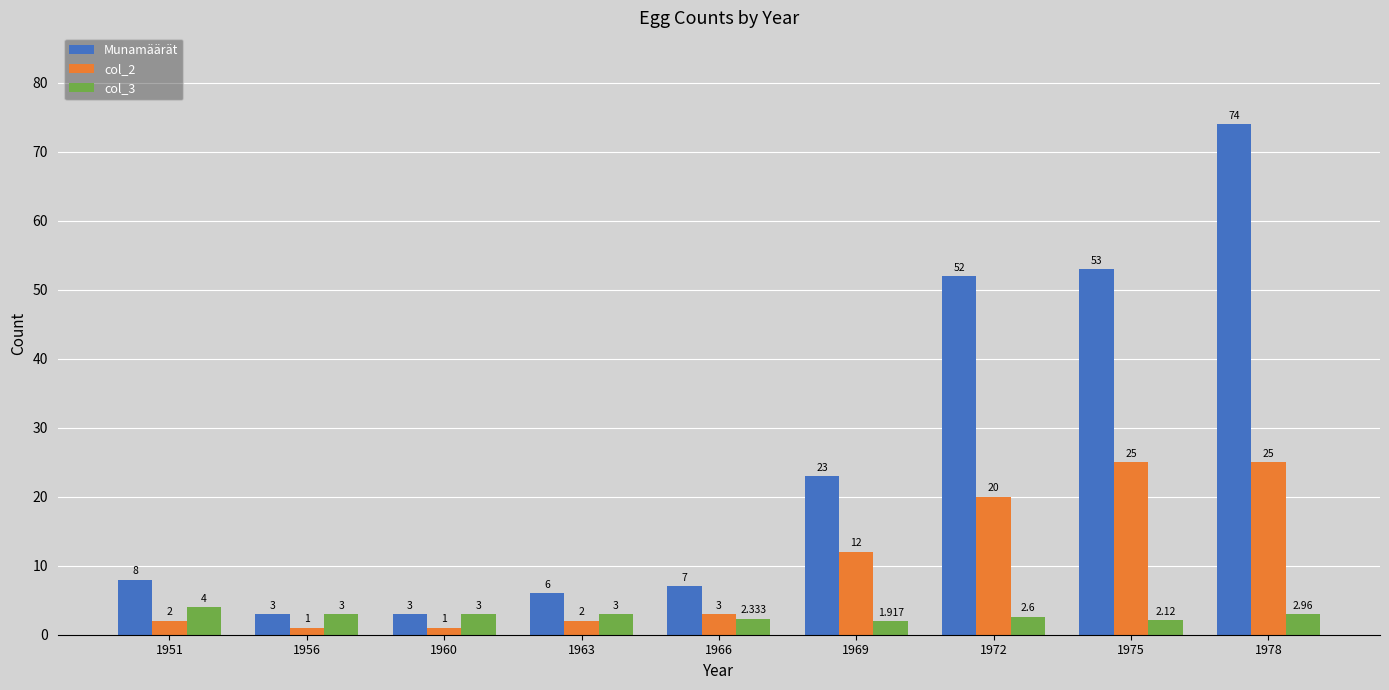

Read the Munamäärät value at 1956.

3.0